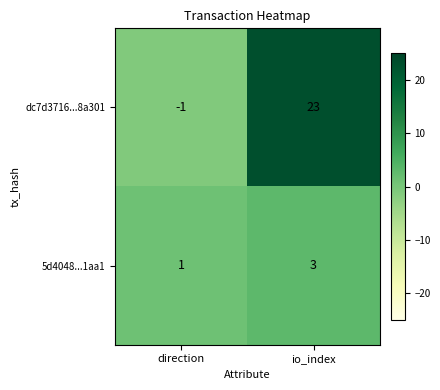

True or false: 5d4048...1aa1 has a value of 1 at direction.

True